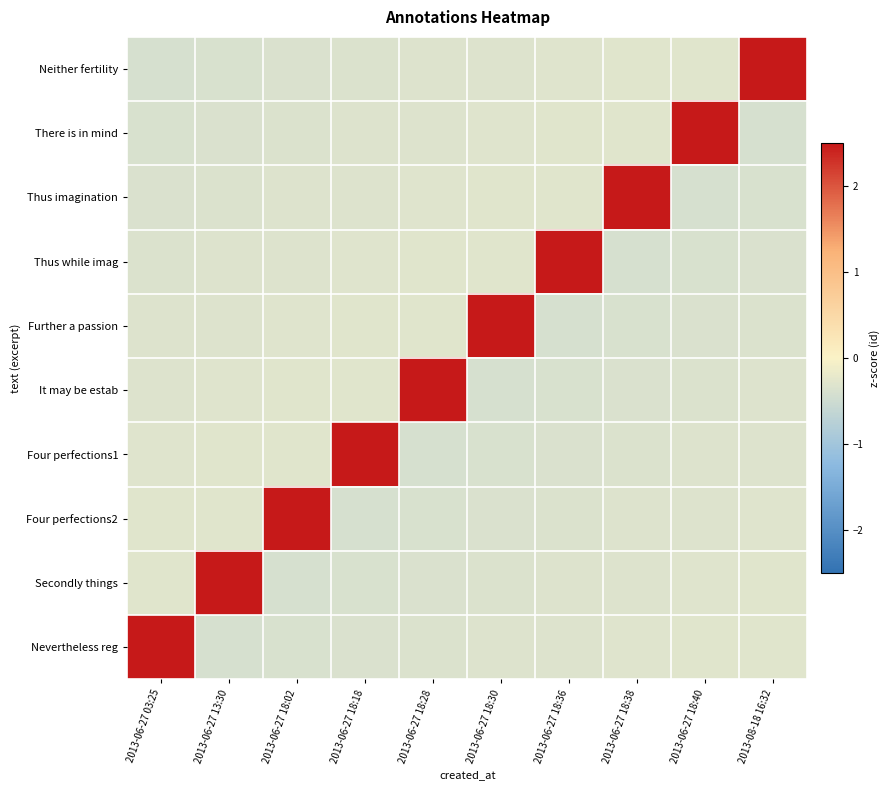

What is the maximum value shown in the chart?

3.0